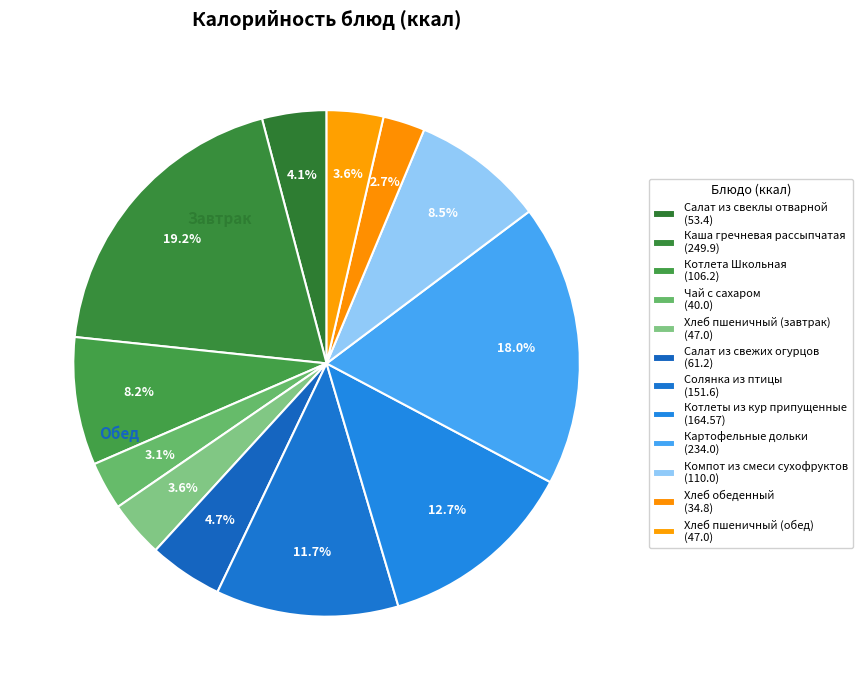

Which slice is the largest?

Каша гречневая рассыпчатая